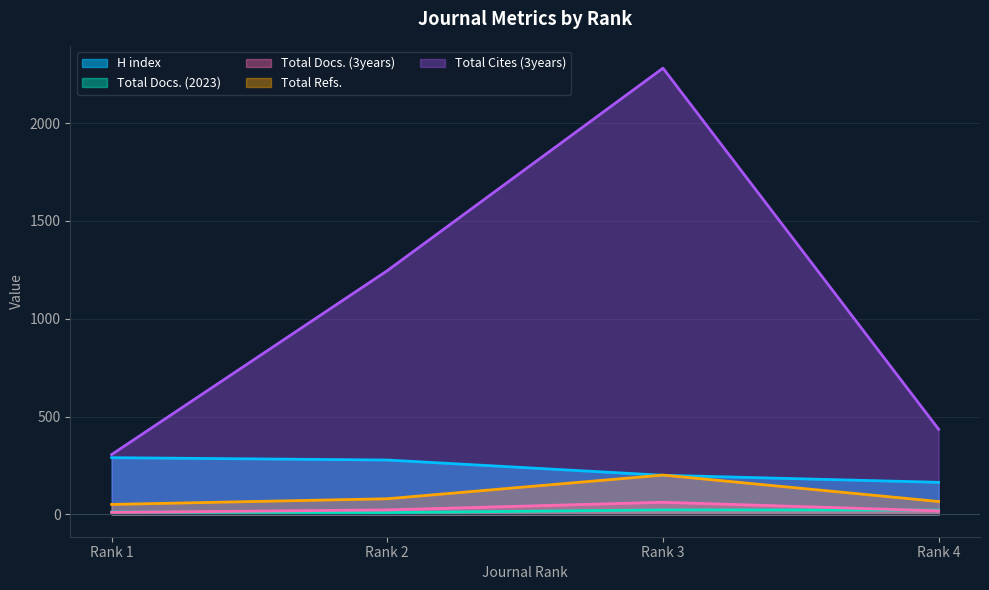

True or false: H index and Total Cites (3years) intersect in this chart.

False